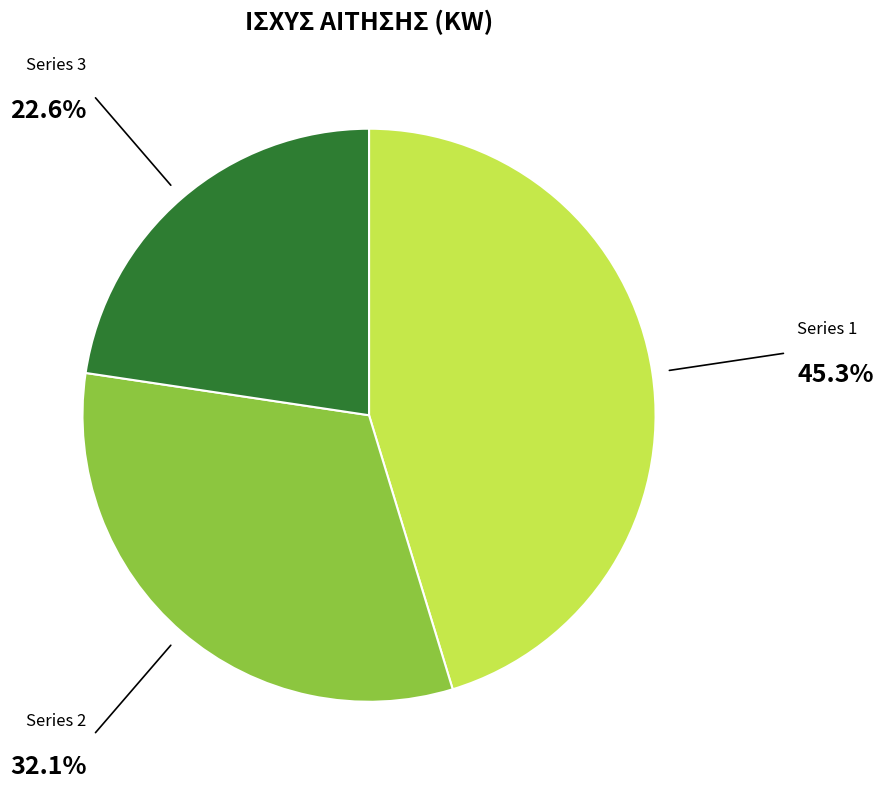

Between Series 3 and Series 2, which is larger?

Series 2